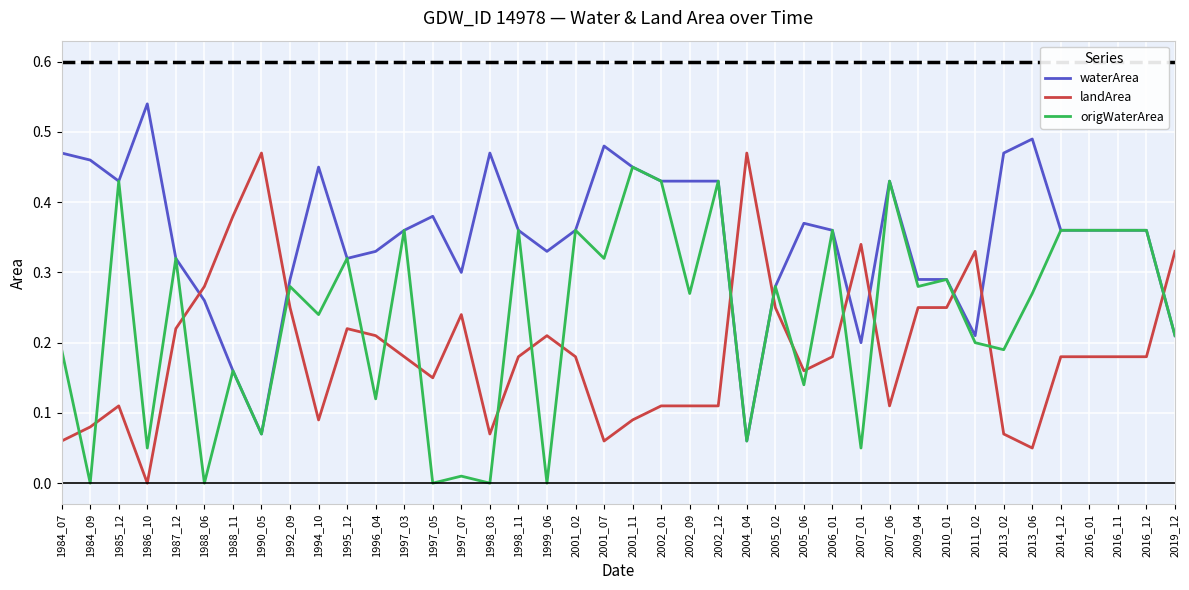

Rank the series by their average value, from highest to lowest.

waterArea, origWaterArea, landArea